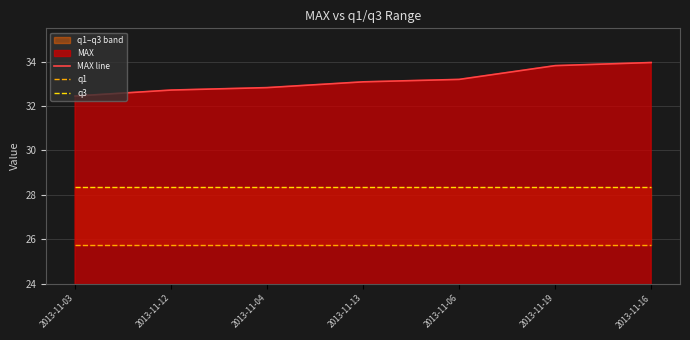

What is the label of the 7th point from the left?

2013-11-16